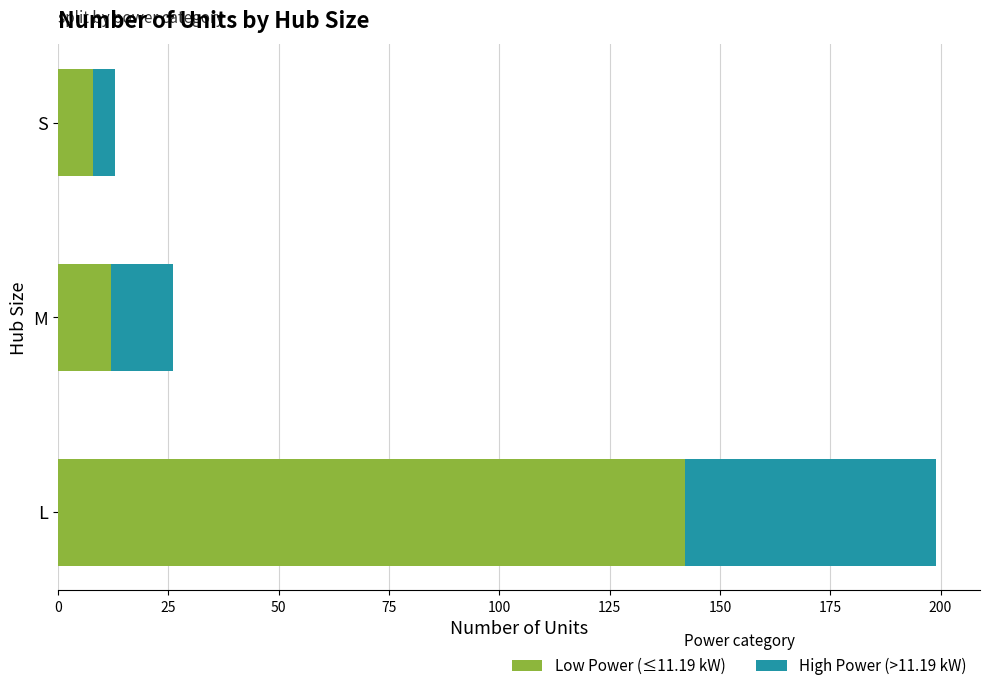

What is the total value across all series at L?

199